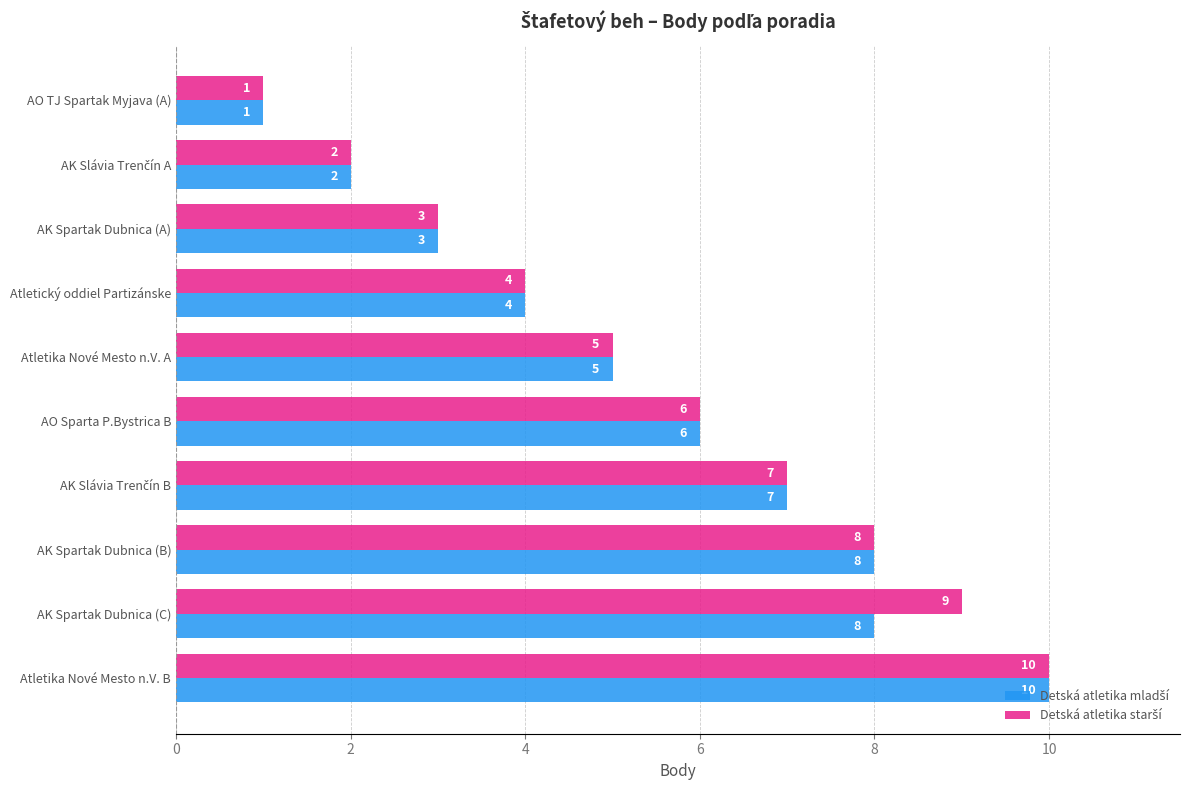

Which category has the highest value across all series?

Atletika Nové Mesto n.V. B